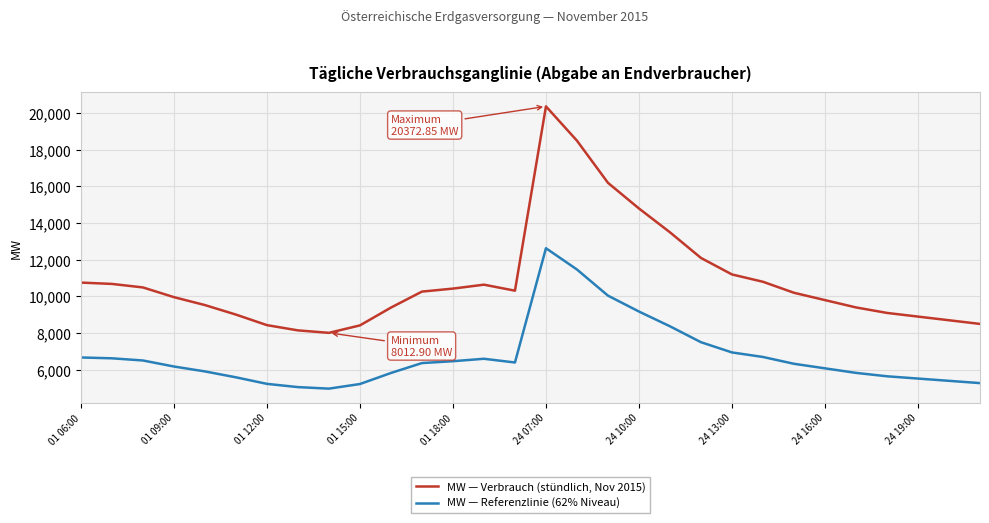

What is the difference between the maximum and minimum values in the MW — Referenzlinie (62% Niveau) series?

7663.2